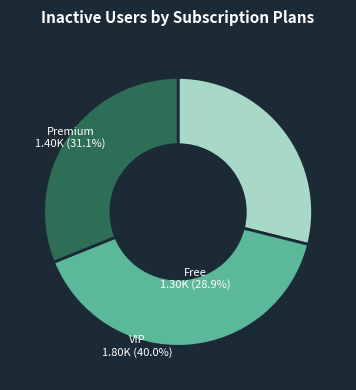

Which has a higher value, VIP or Premium?

VIP